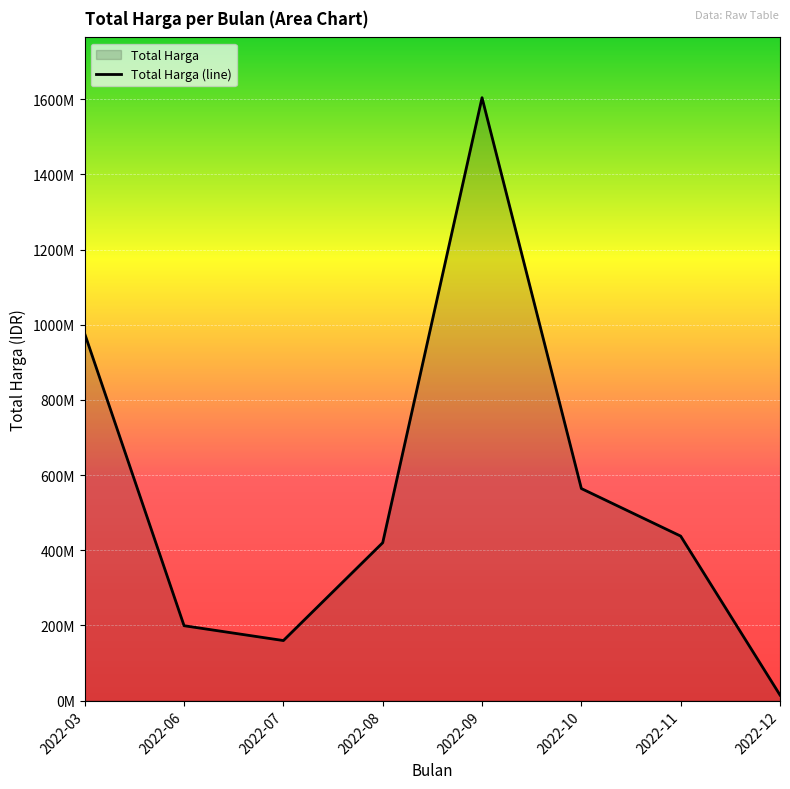

How many data points are above 437660000?

3